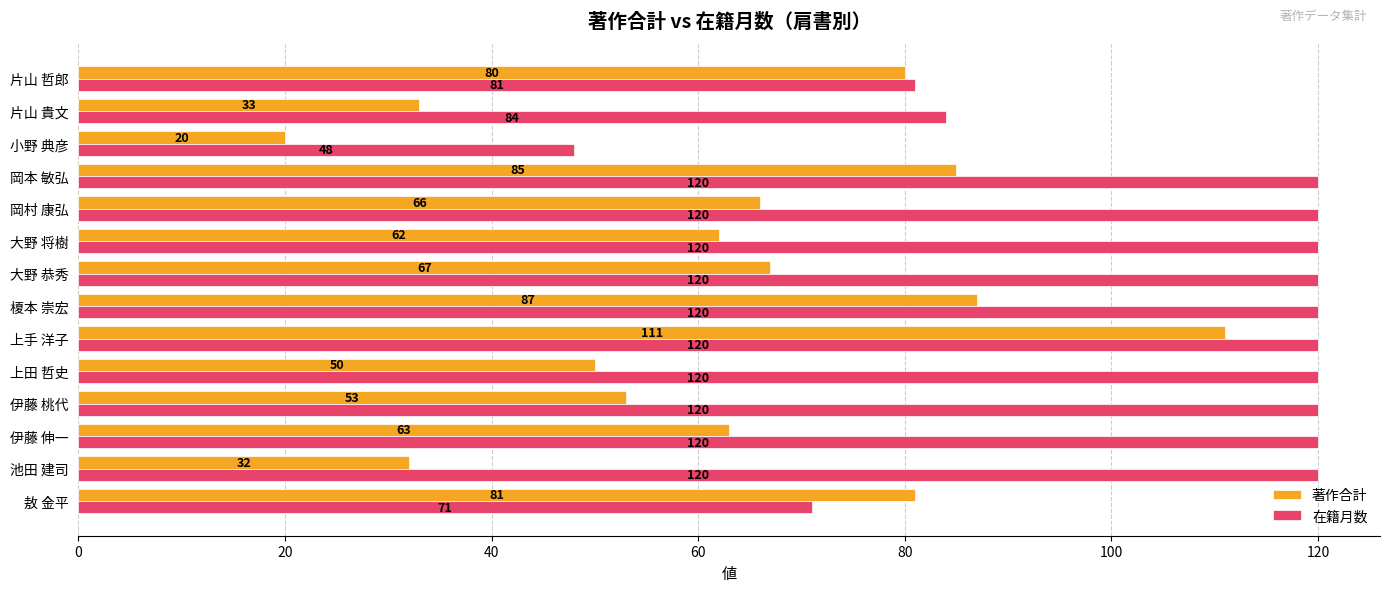

Which category has the lowest value in the 在籍月数 series?

小野 典彦